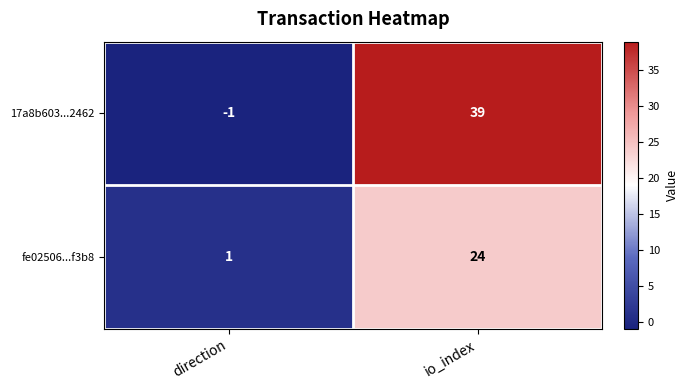

What is the difference between the 17a8b603...2462 values at io_index and direction?

40